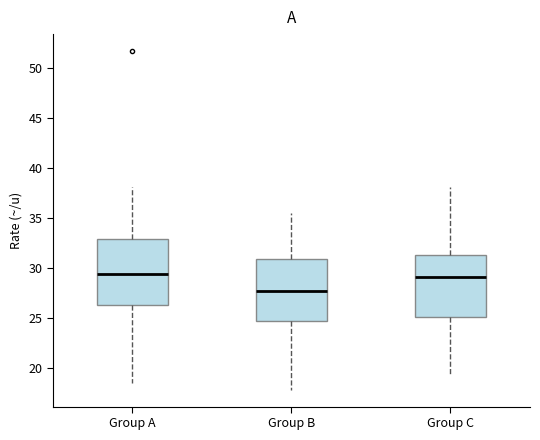

Where does the median line of the box for Group B sit on the y-axis? The values are not printed on the chart, so give them approximately, as read against the axis.

27.5